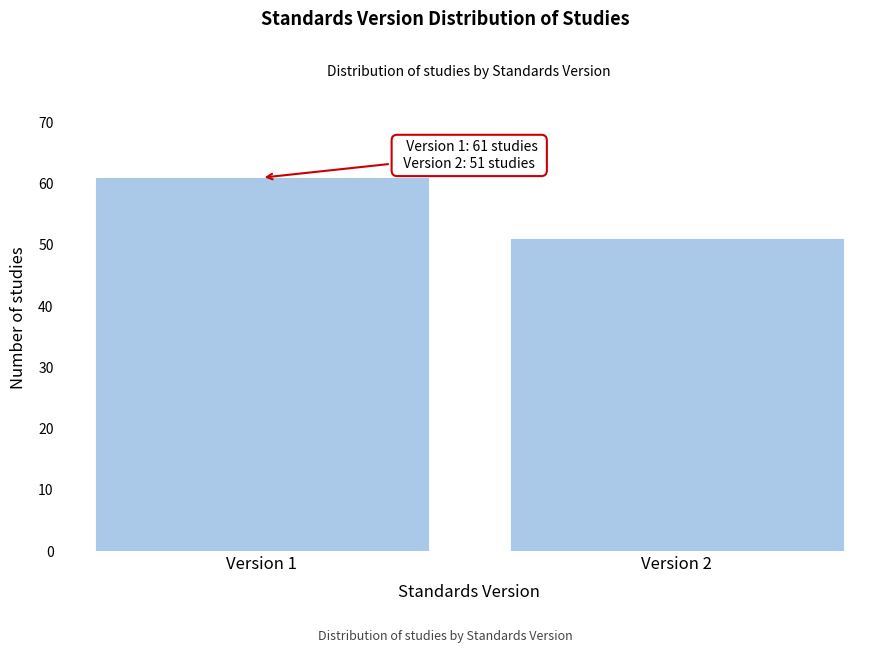

Reading left to right, transcribe all the data shown in this chart.

61	51